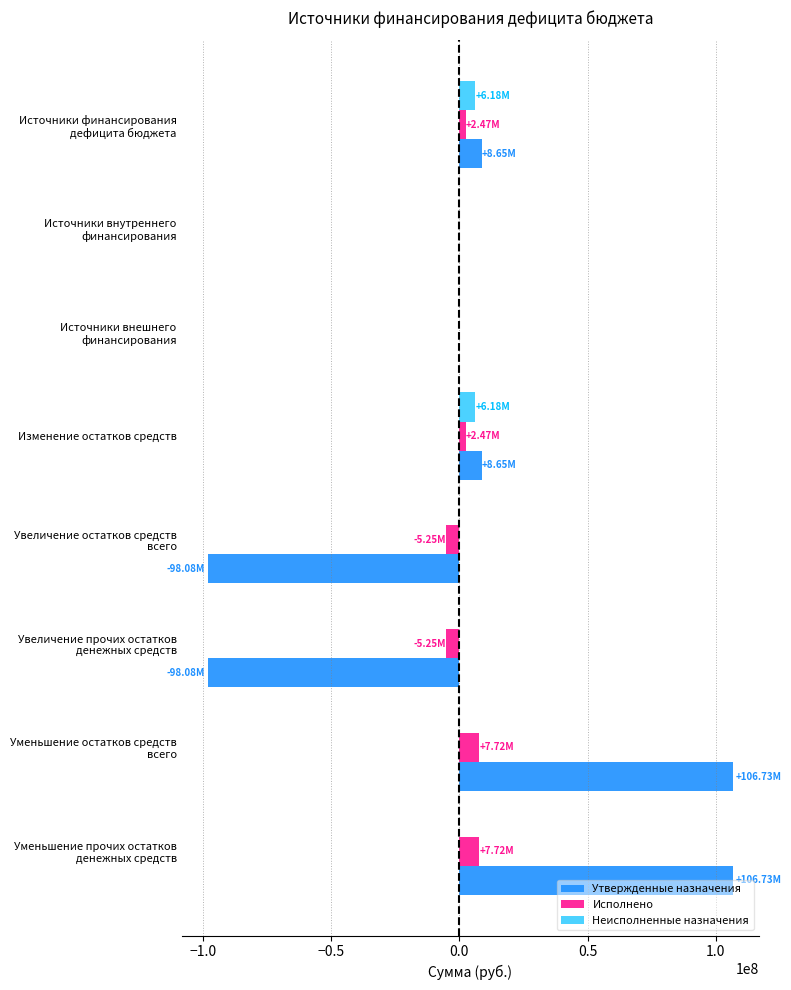

What is the sum of all Исполнено values?

9884737.8